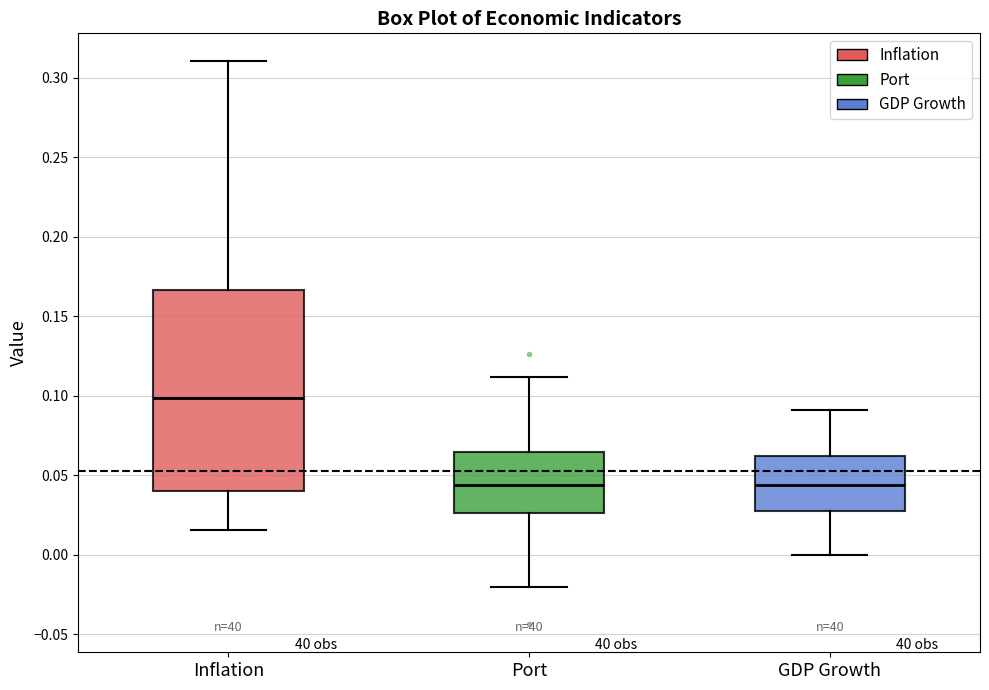

Which box is the tallest, from its lower edge to its upper edge?

Inflation